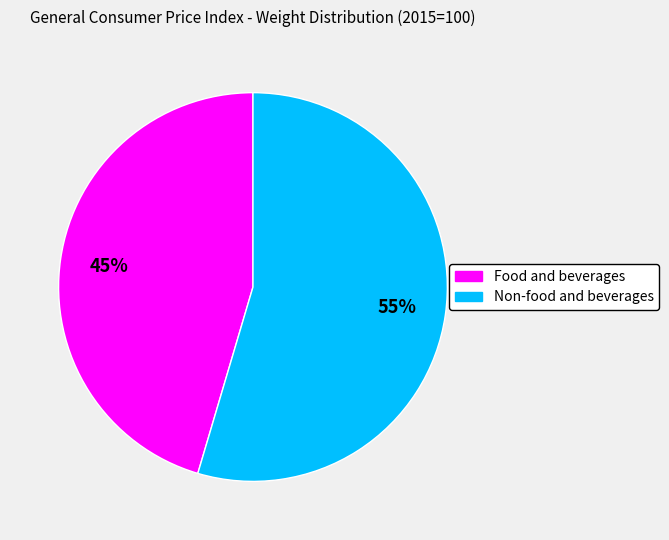

Is there any slice that represents more than half of the pie?

Yes